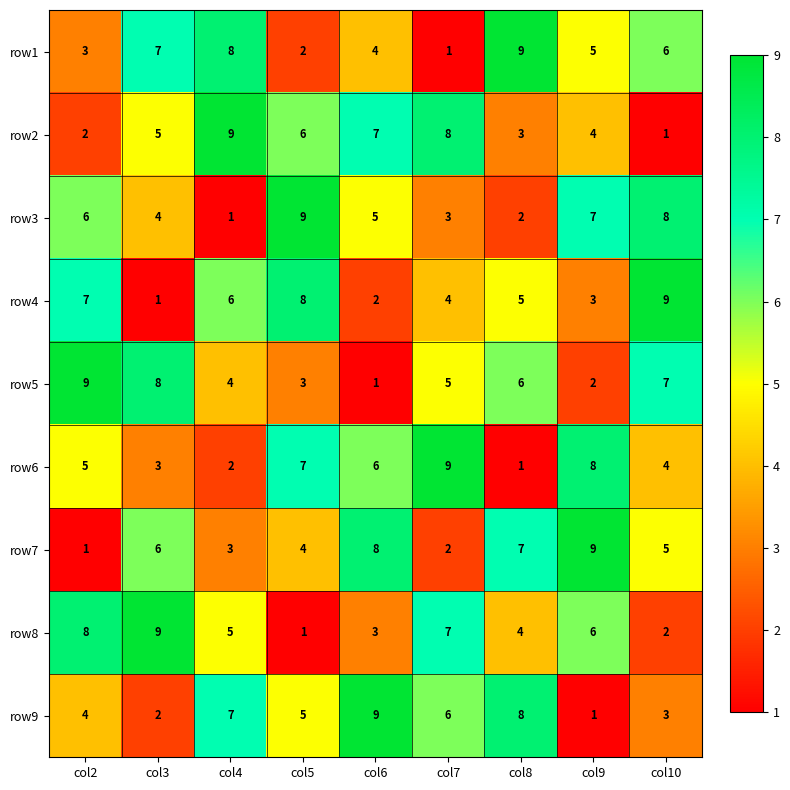

Count the number of data series in this chart.

9